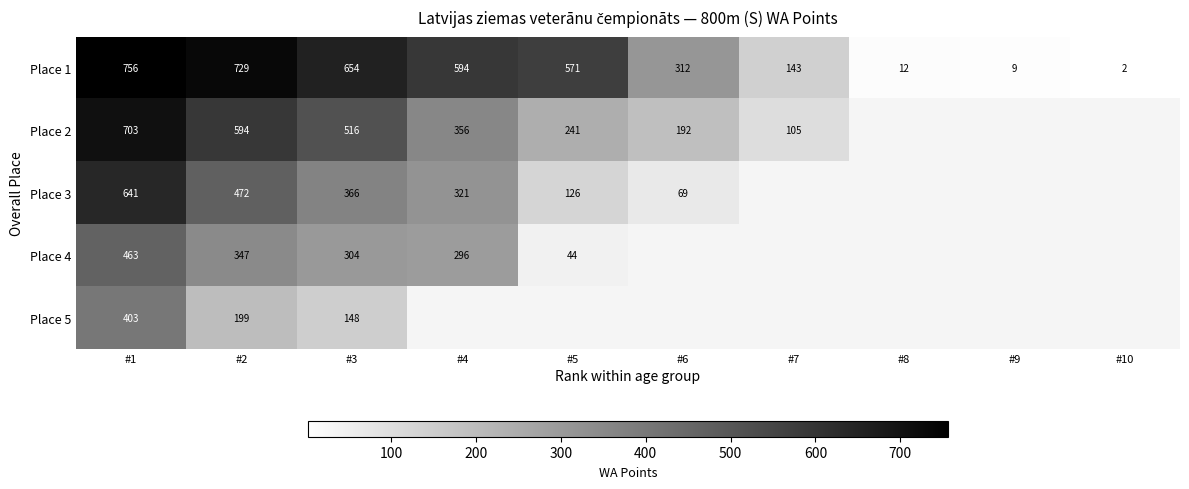

Is it true that Place 1 equals 412.2 at #2?

False